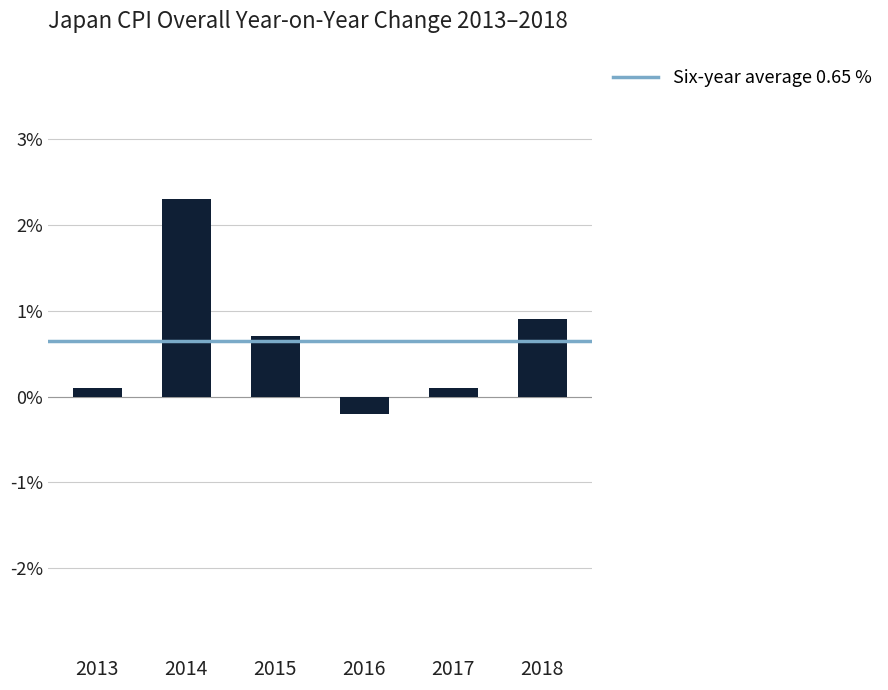

At which label does the data first exceed 0?

2013